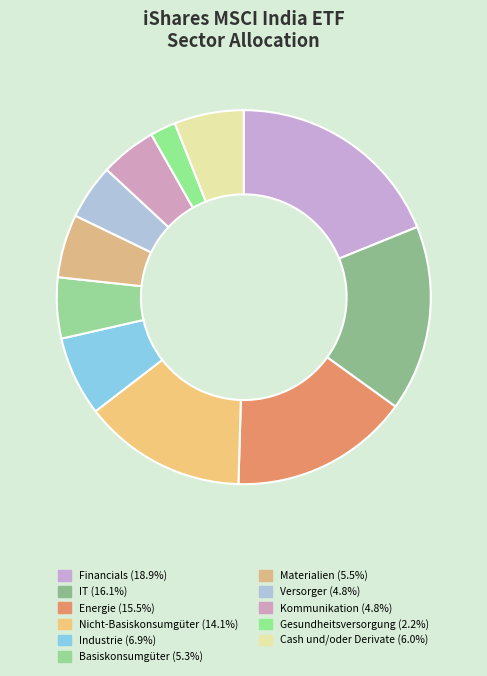

Count the number of slices in the pie.

11